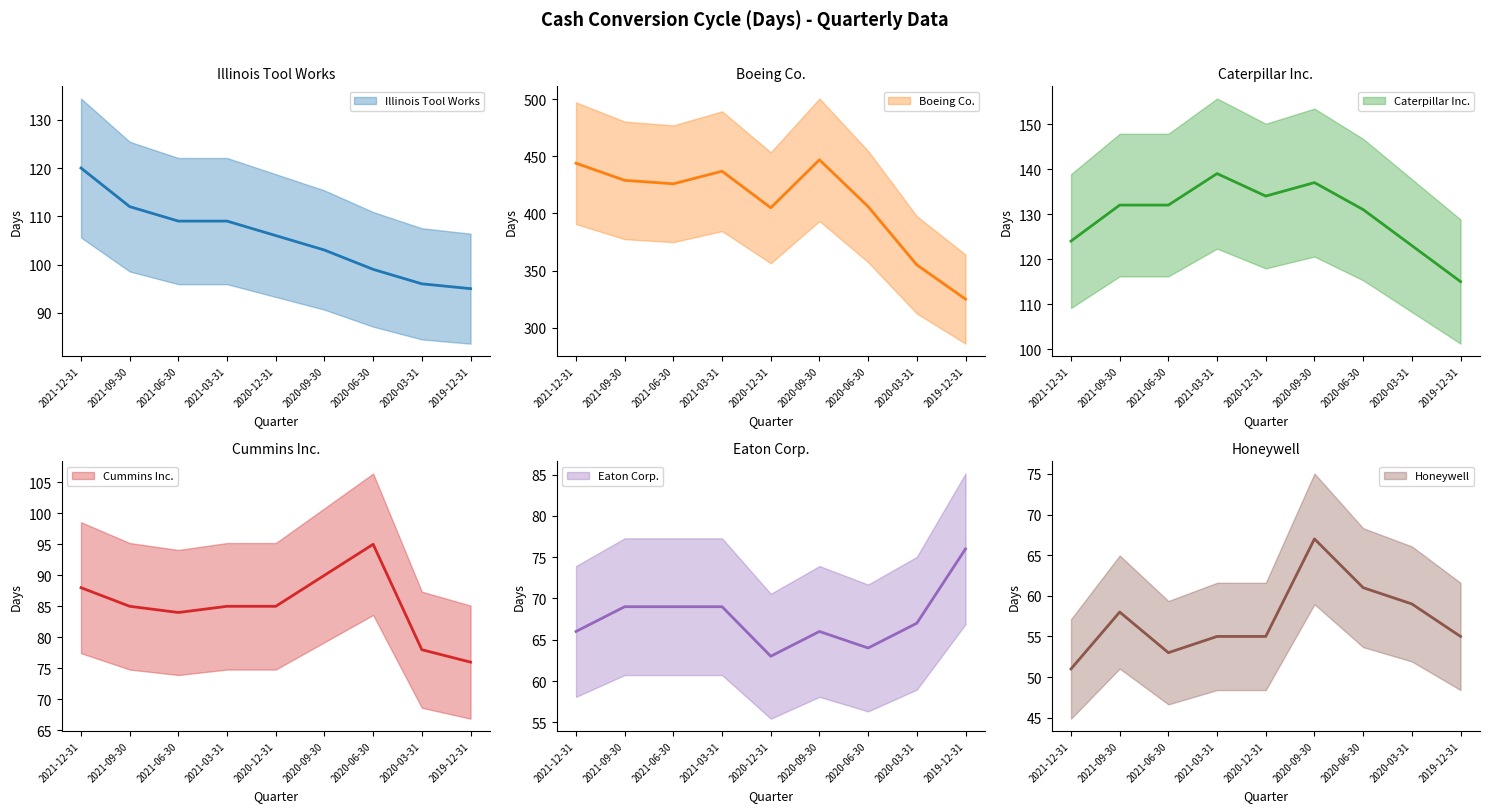

What is the label of the 6th point from the right?

2021-03-31